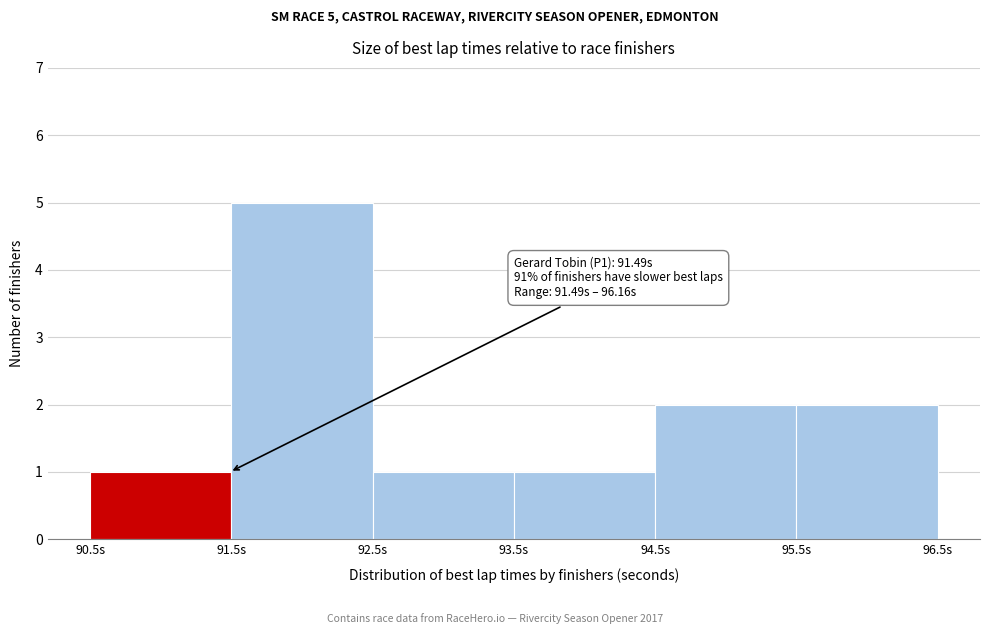

Over which range of the x-axis is the bar tallest?

91.5 to 92.5